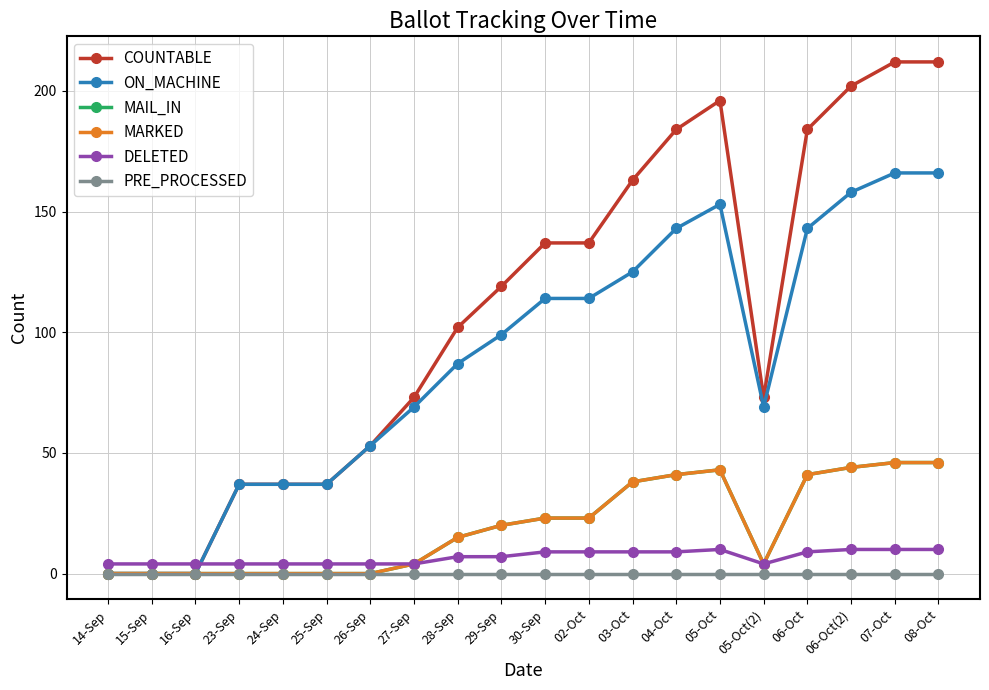

Reading left to right, what are all the values shown in this chart?

COUNTABLE: 14-Sep=0	15-Sep=0	16-Sep=0	23-Sep=37	24-Sep=37	25-Sep=37	26-Sep=53	27-Sep=73	28-Sep=102	29-Sep=119	30-Sep=137	02-Oct=137	03-Oct=163	04-Oct=184	05-Oct=196	05-Oct(2)=73	06-Oct=184	06-Oct(2)=202	07-Oct=212	08-Oct=212
ON_MACHINE: 14-Sep=0	15-Sep=0	16-Sep=0	23-Sep=37	24-Sep=37	25-Sep=37	26-Sep=53	27-Sep=69	28-Sep=87	29-Sep=99	30-Sep=114	02-Oct=114	03-Oct=125	04-Oct=143	05-Oct=153	05-Oct(2)=69	06-Oct=143	06-Oct(2)=158	07-Oct=166	08-Oct=166
MAIL_IN: 14-Sep=0	15-Sep=0	16-Sep=0	23-Sep=0	24-Sep=0	25-Sep=0	26-Sep=0	27-Sep=4	28-Sep=15	29-Sep=20	30-Sep=23	02-Oct=23	03-Oct=38	04-Oct=41	05-Oct=43	05-Oct(2)=4	06-Oct=41	06-Oct(2)=44	07-Oct=46	08-Oct=46
MARKED: 14-Sep=0	15-Sep=0	16-Sep=0	23-Sep=0	24-Sep=0	25-Sep=0	26-Sep=0	27-Sep=4	28-Sep=15	29-Sep=20	30-Sep=23	02-Oct=23	03-Oct=38	04-Oct=41	05-Oct=43	05-Oct(2)=4	06-Oct=41	06-Oct(2)=44	07-Oct=46	08-Oct=46
DELETED: 14-Sep=4	15-Sep=4	16-Sep=4	23-Sep=4	24-Sep=4	25-Sep=4	26-Sep=4	27-Sep=4	28-Sep=7	29-Sep=7	30-Sep=9	02-Oct=9	03-Oct=9	04-Oct=9	05-Oct=10	05-Oct(2)=4	06-Oct=9	06-Oct(2)=10	07-Oct=10	08-Oct=10
PRE_PROCESSED: 14-Sep=0	15-Sep=0	16-Sep=0	23-Sep=0	24-Sep=0	25-Sep=0	26-Sep=0	27-Sep=0	28-Sep=0	29-Sep=0	30-Sep=0	02-Oct=0	03-Oct=0	04-Oct=0	05-Oct=0	05-Oct(2)=0	06-Oct=0	06-Oct(2)=0	07-Oct=0	08-Oct=0